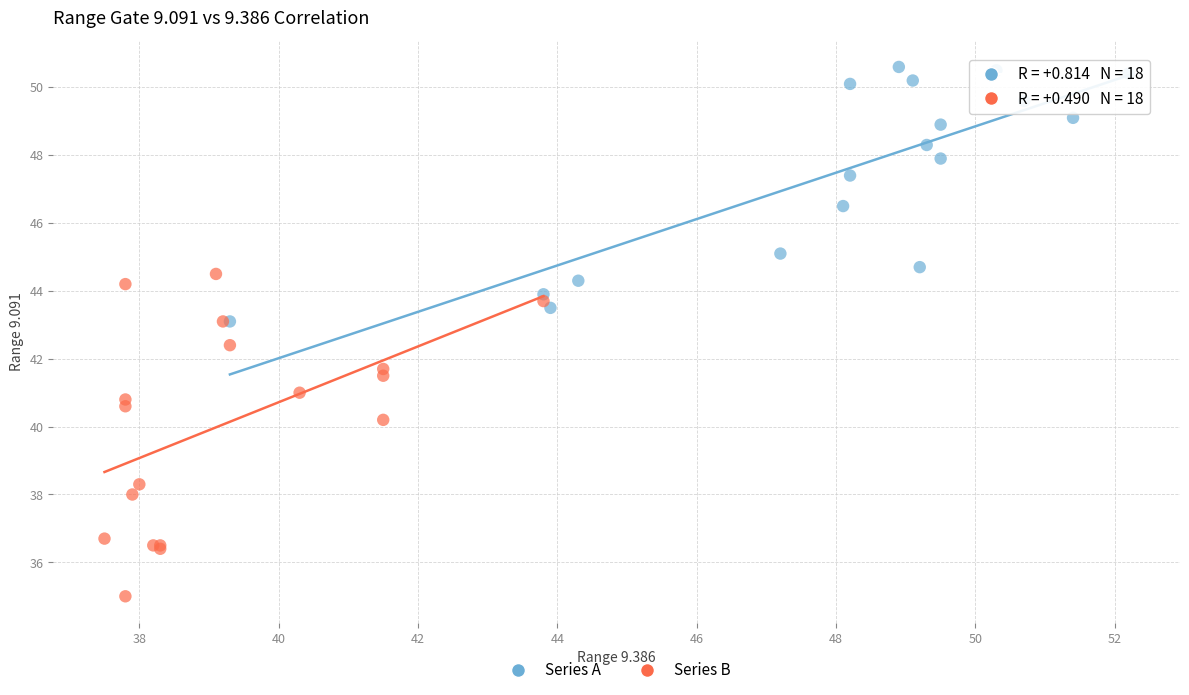

Which series reaches the maximum Y coordinate?

Series A